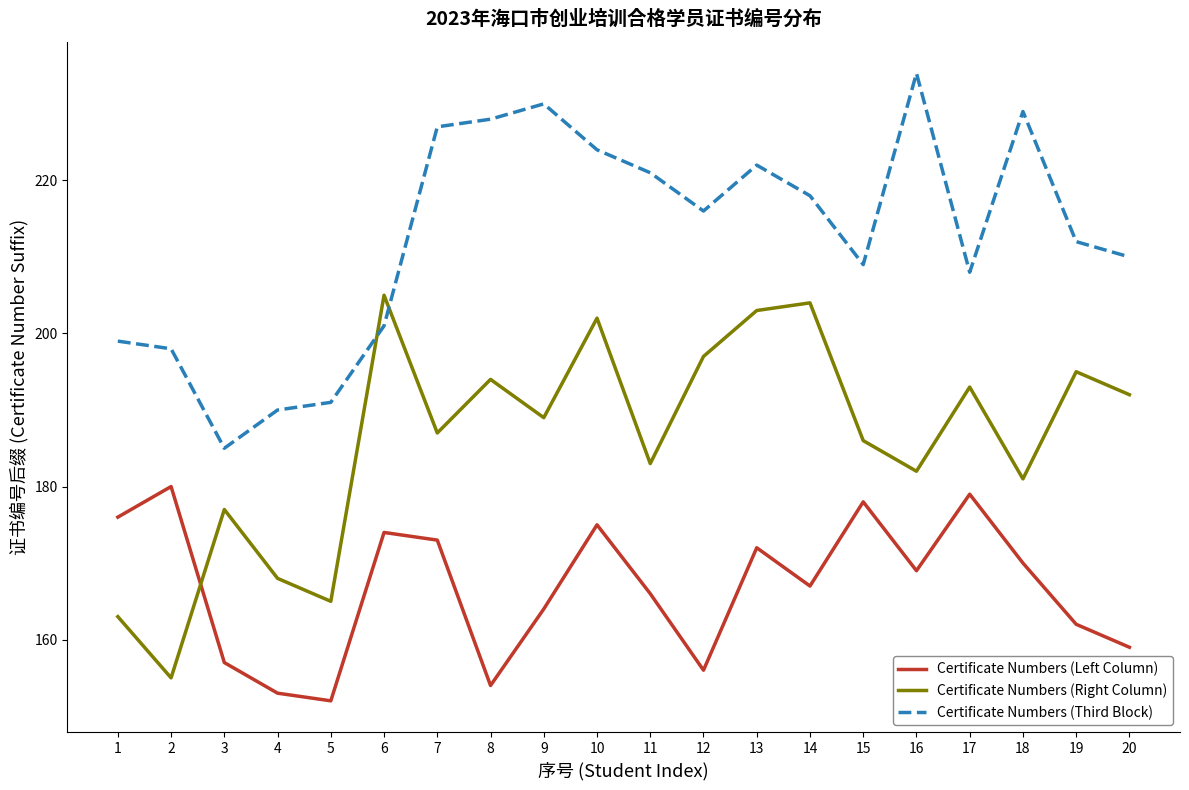

Between 4 and 19, which series saw the biggest shift?

Certificate Numbers (Right Column)